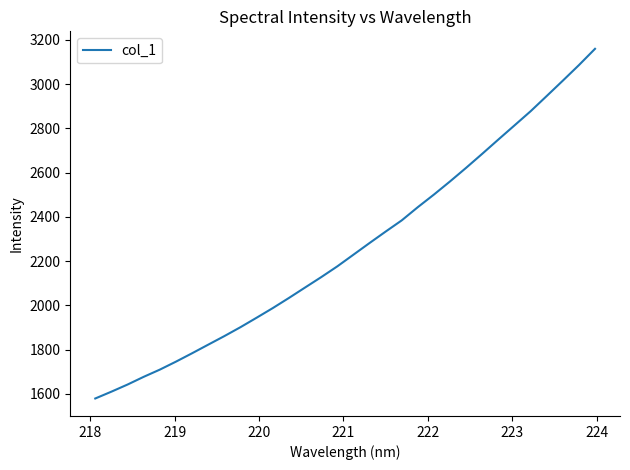

What is the difference between the maximum and minimum values?

1580.5